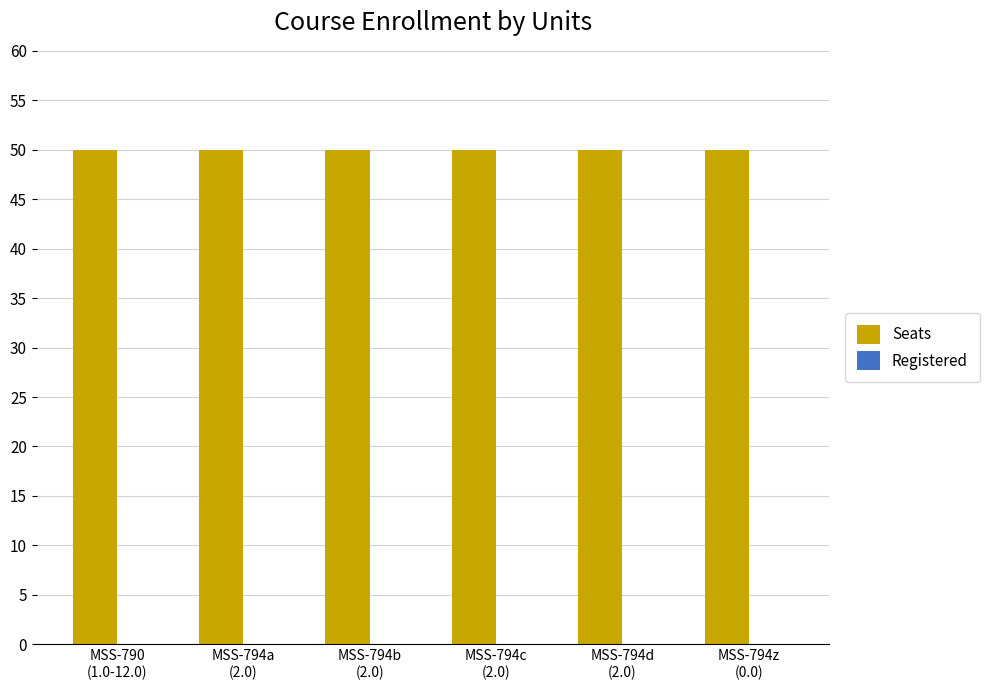

Which series has the largest total across all categories?

Seats